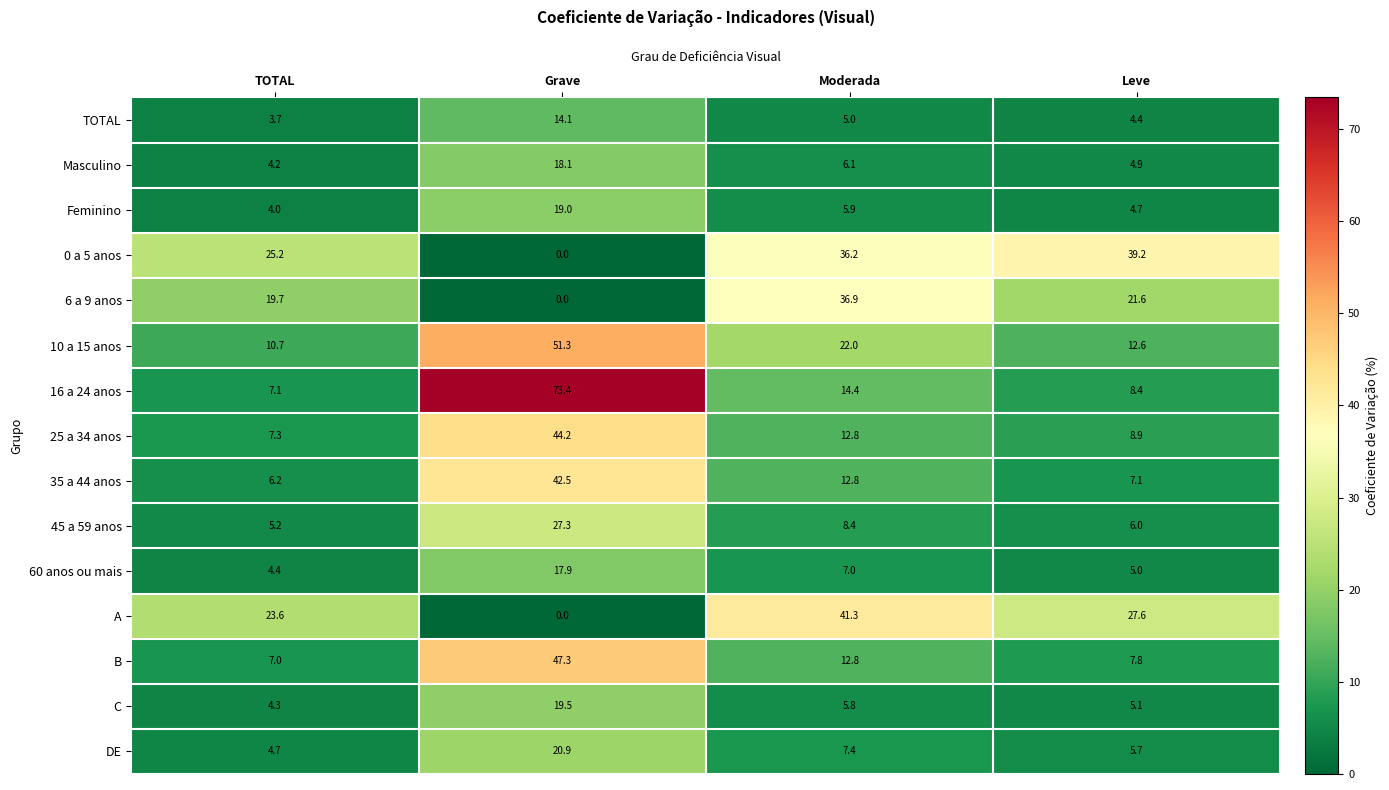

Is it true that 6 a 9 anos equals 0.0 at Grave?

True